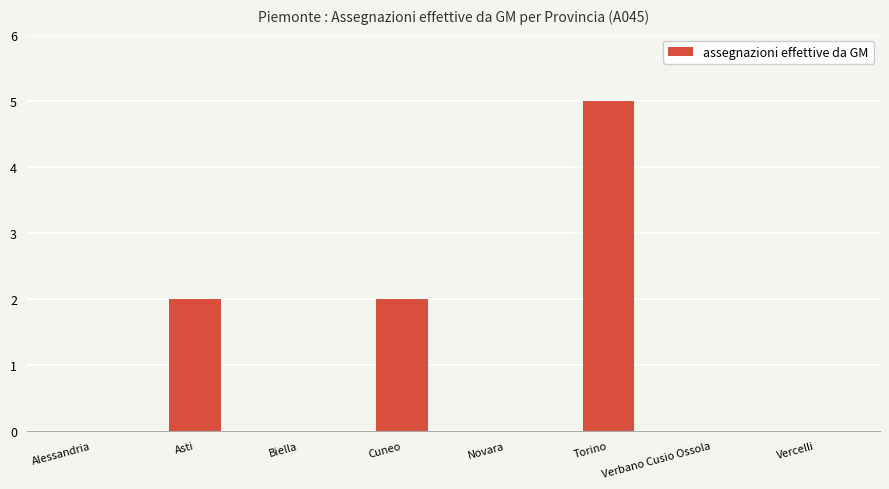

What is the greatest value displayed?

5